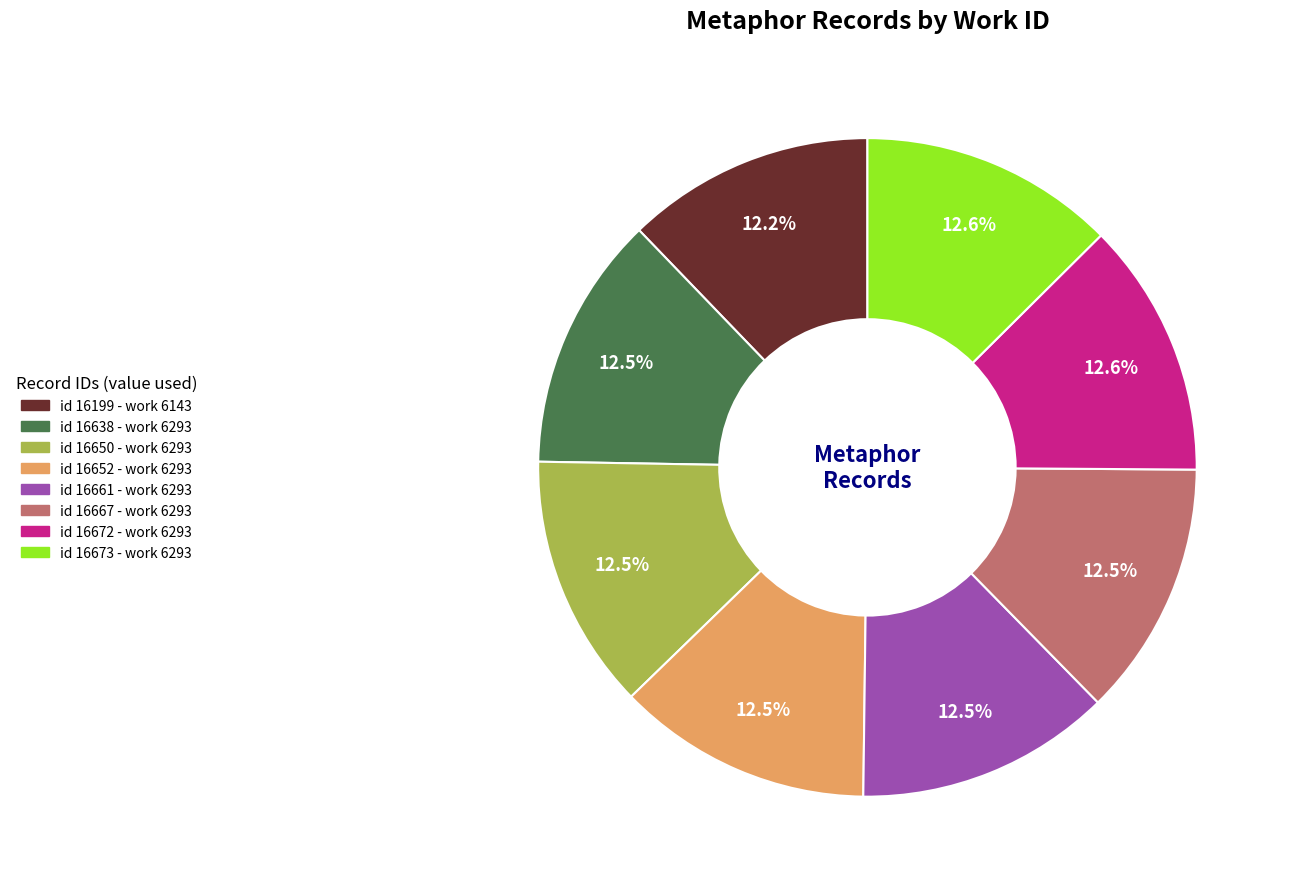

How many slices are in this pie chart?

8